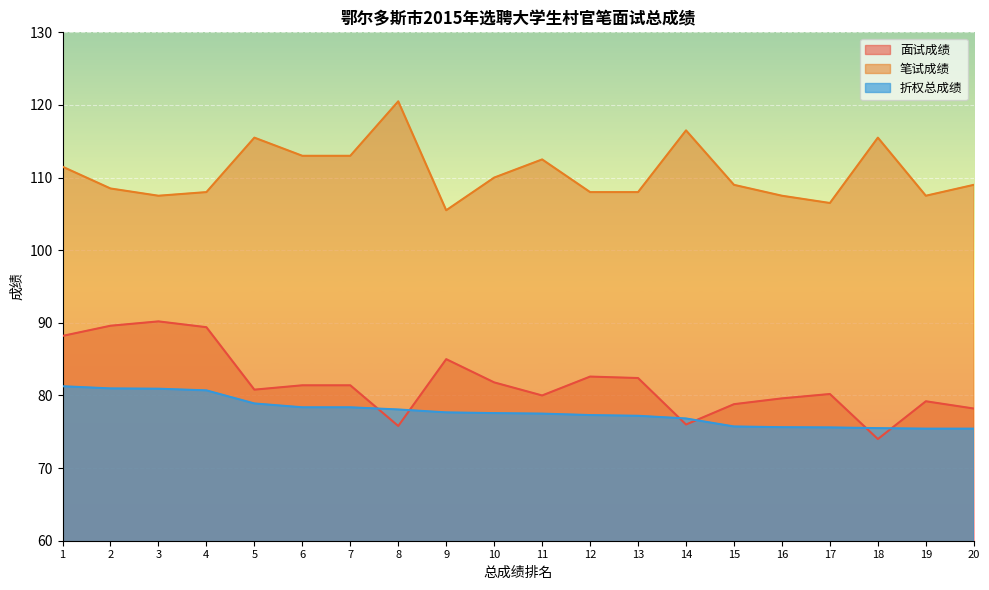

Where is the first local minimum for 笔试成绩?

3